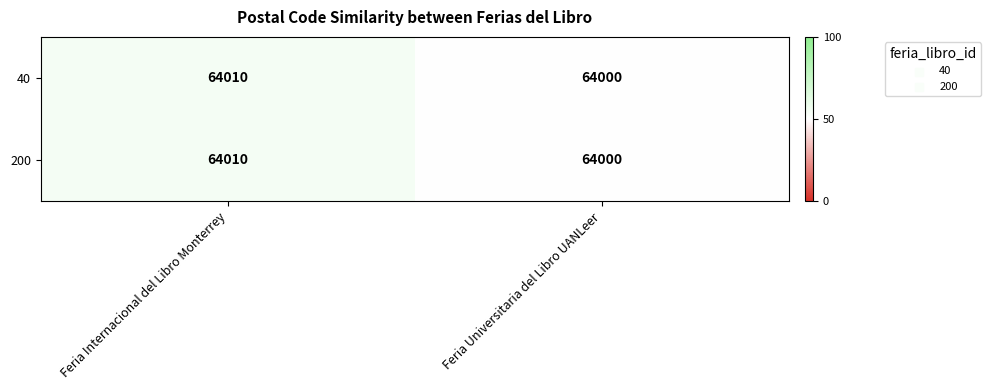

How many categories are shown in the chart?

2